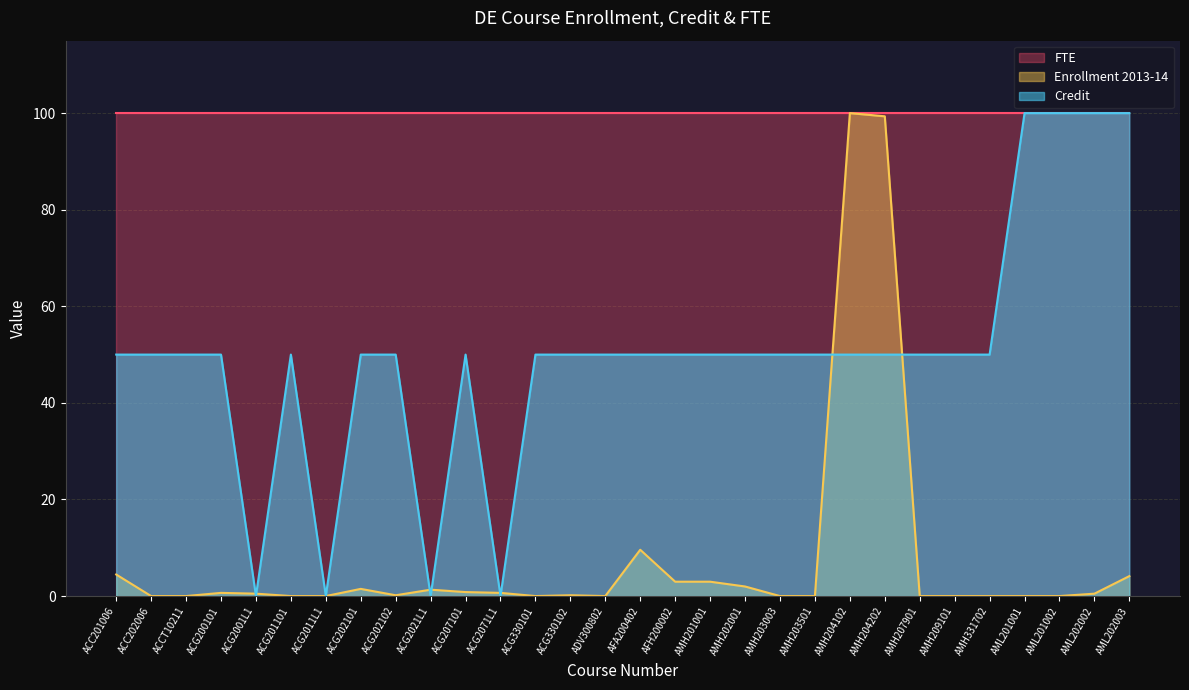

What is the spread (max minus min) of values at AMH203501?

100.0